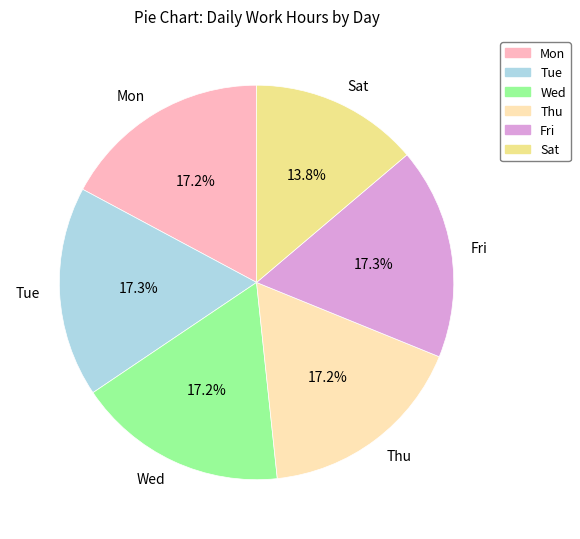

Which category has the smallest portion of the pie?

Sat